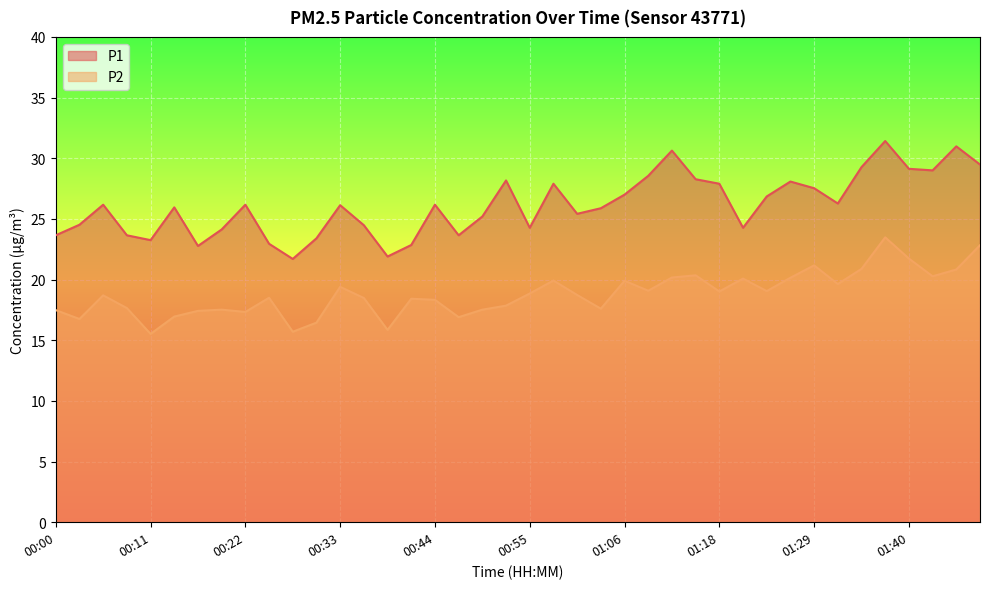

True or false: P2 and P1 intersect in this chart.

False